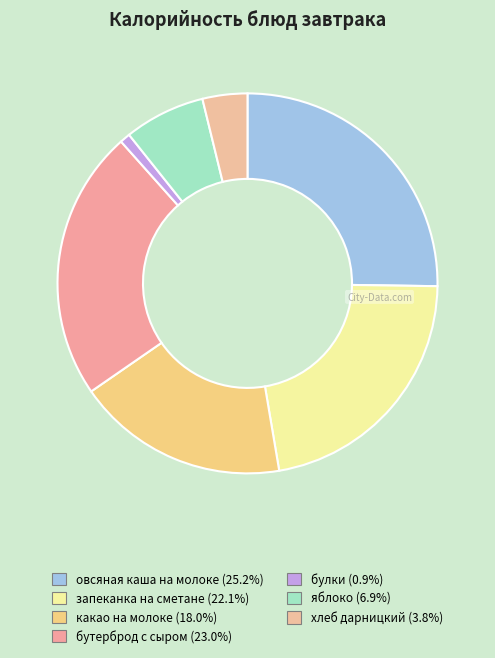

Rank the categories by value from highest to lowest.

овсяная каша на молоке, бутерброд с сыром, запеканка на сметане, какао на молоке, яблоко, хлеб дарницкий, булки